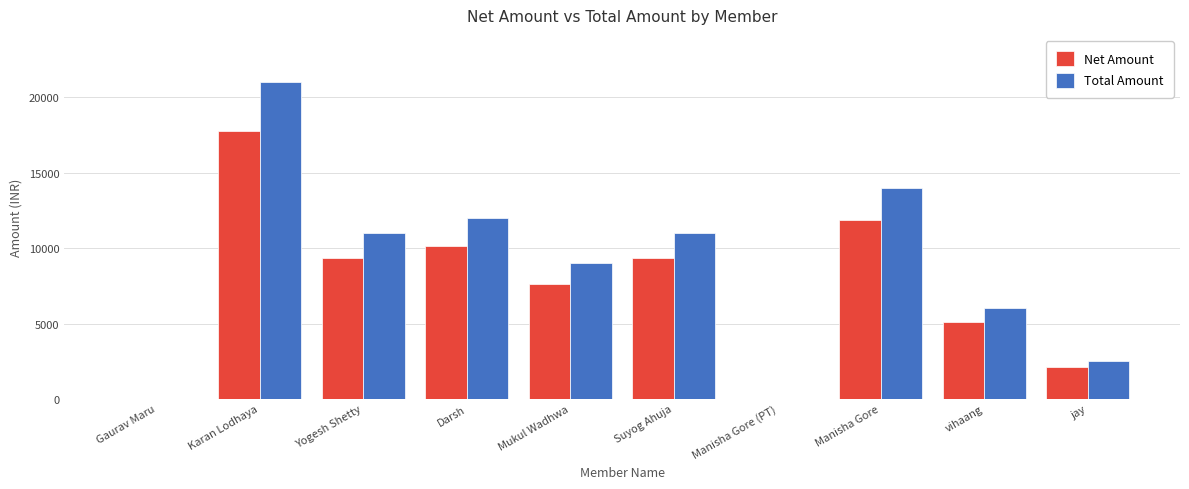

At which category is the sum across all series the highest?

Karan Lodhaya